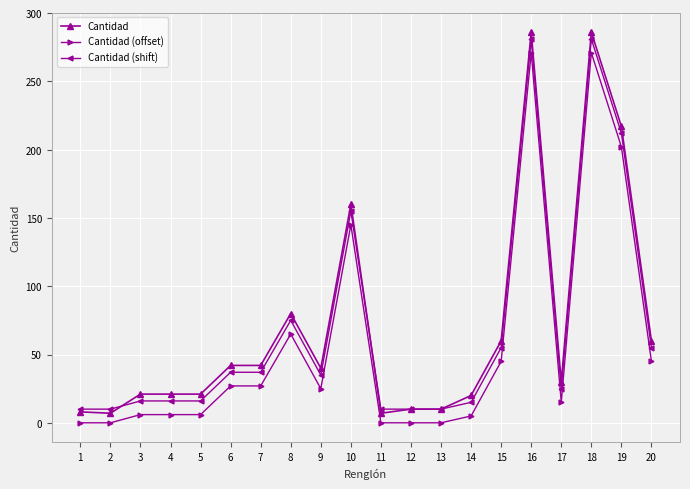

At how many categories does at least one series exceed 198?

3